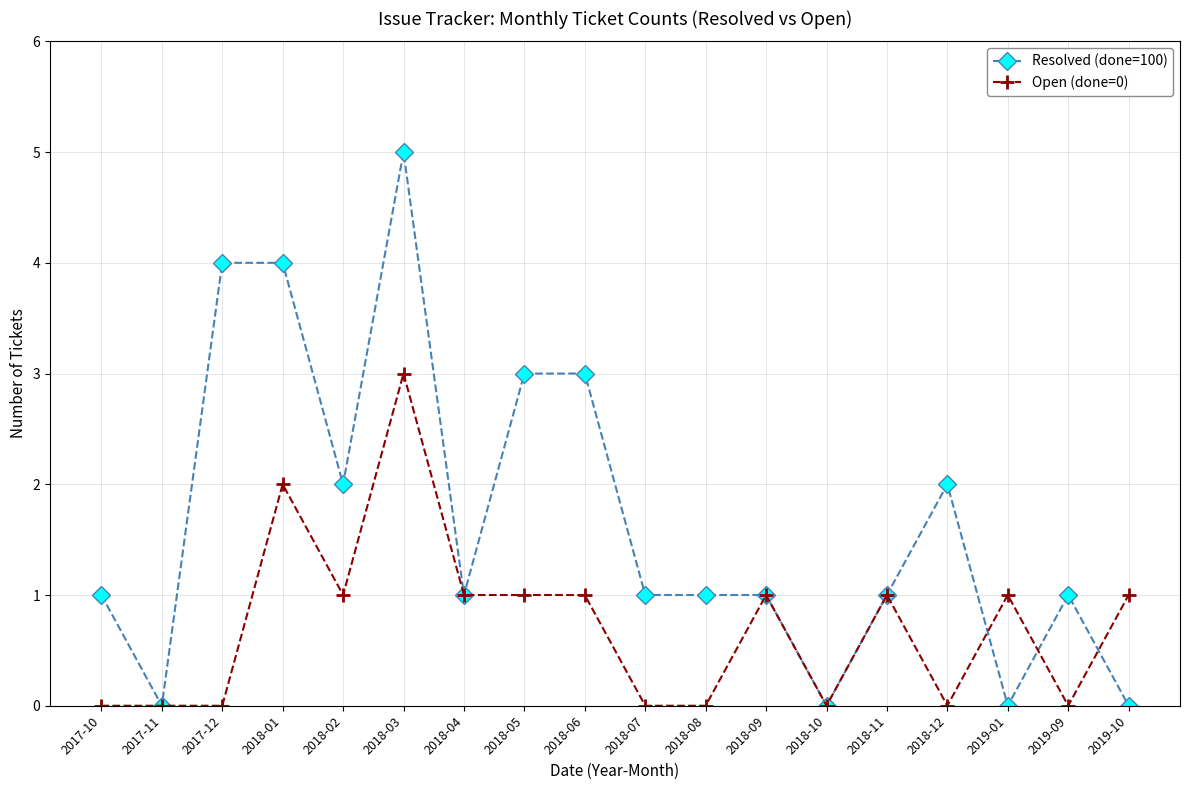

What is the difference between the Open (done=0) values at 2018-05 and 2017-10?

1